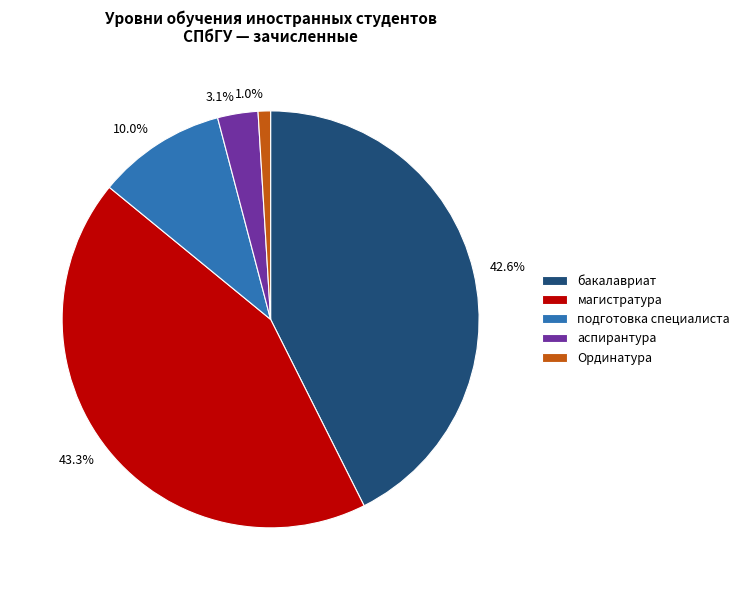

What is the largest slice in the pie chart?

магистратура